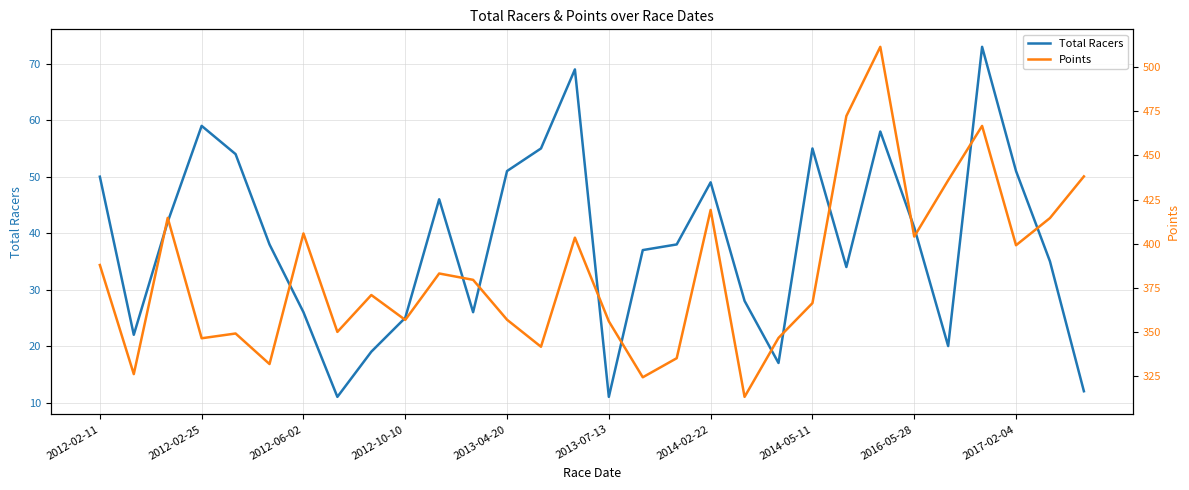

What is the minimum value shown in the chart?

11.0